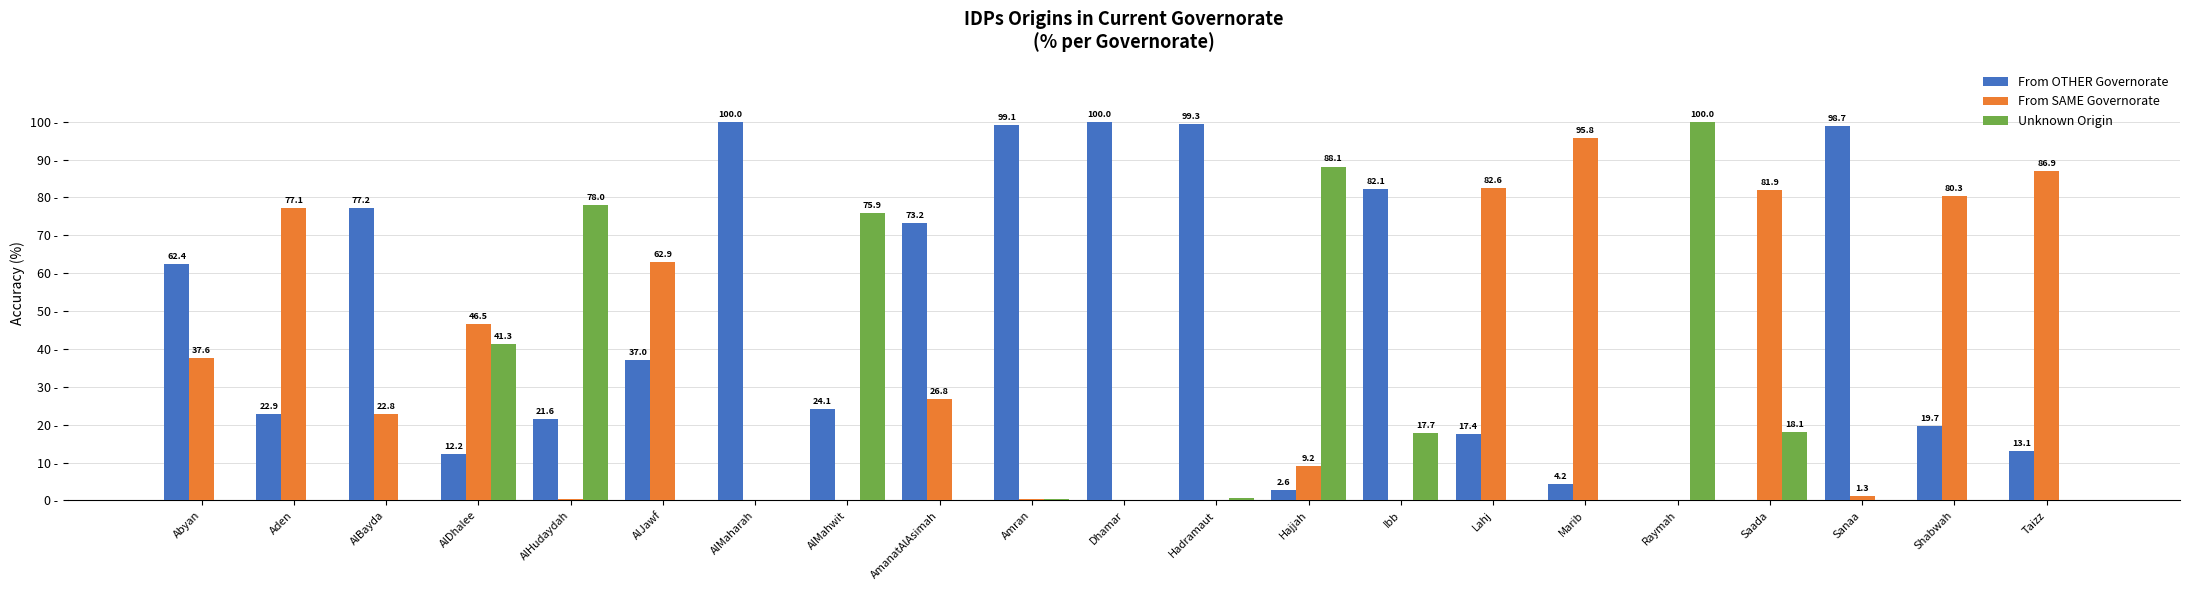

Which series changed the most between Raymah and Taizz?

Unknown Origin